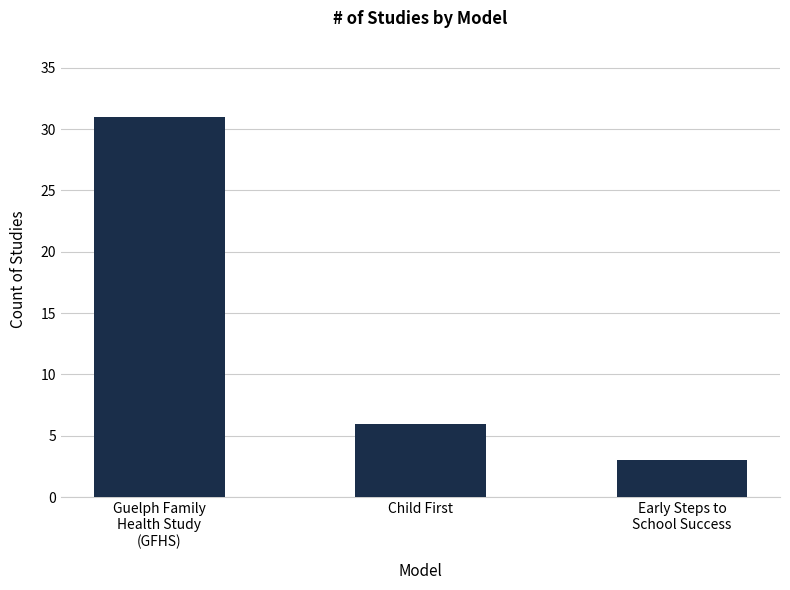

What position from the right is Child First?

2